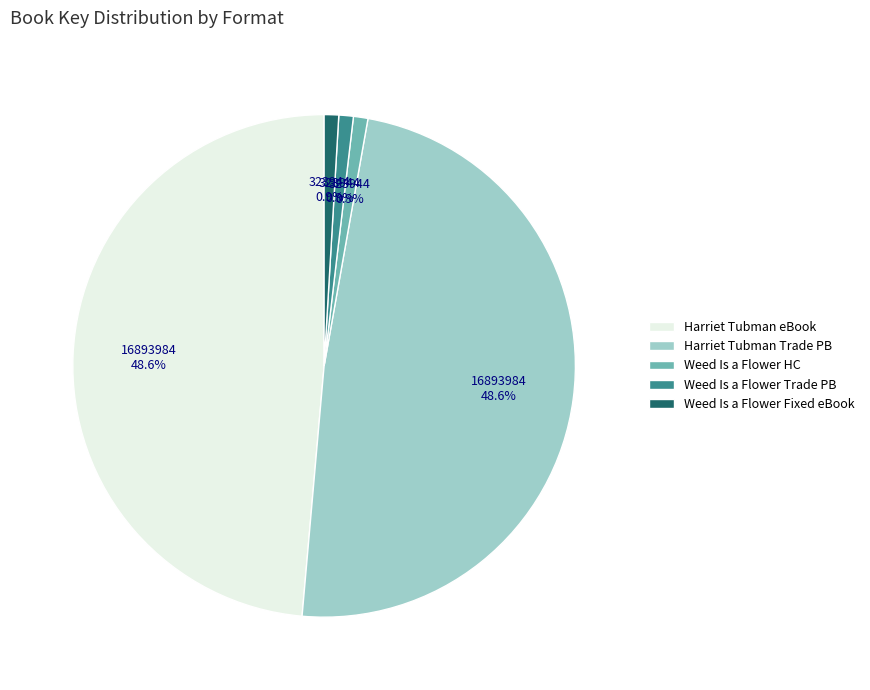

Is Harriet Tubman eBook the majority of the pie?

No